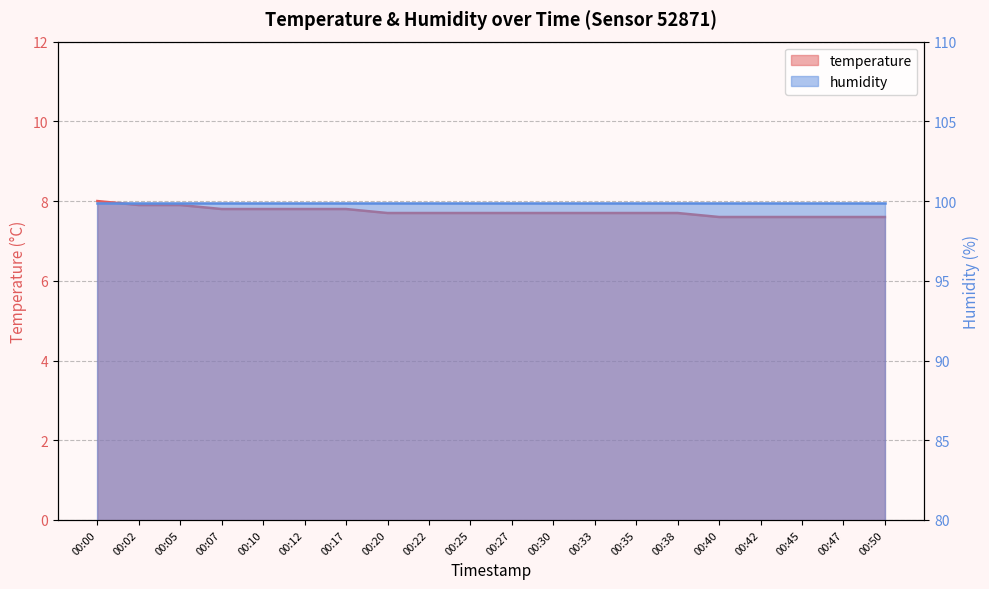

What is the smallest value displayed?

7.6